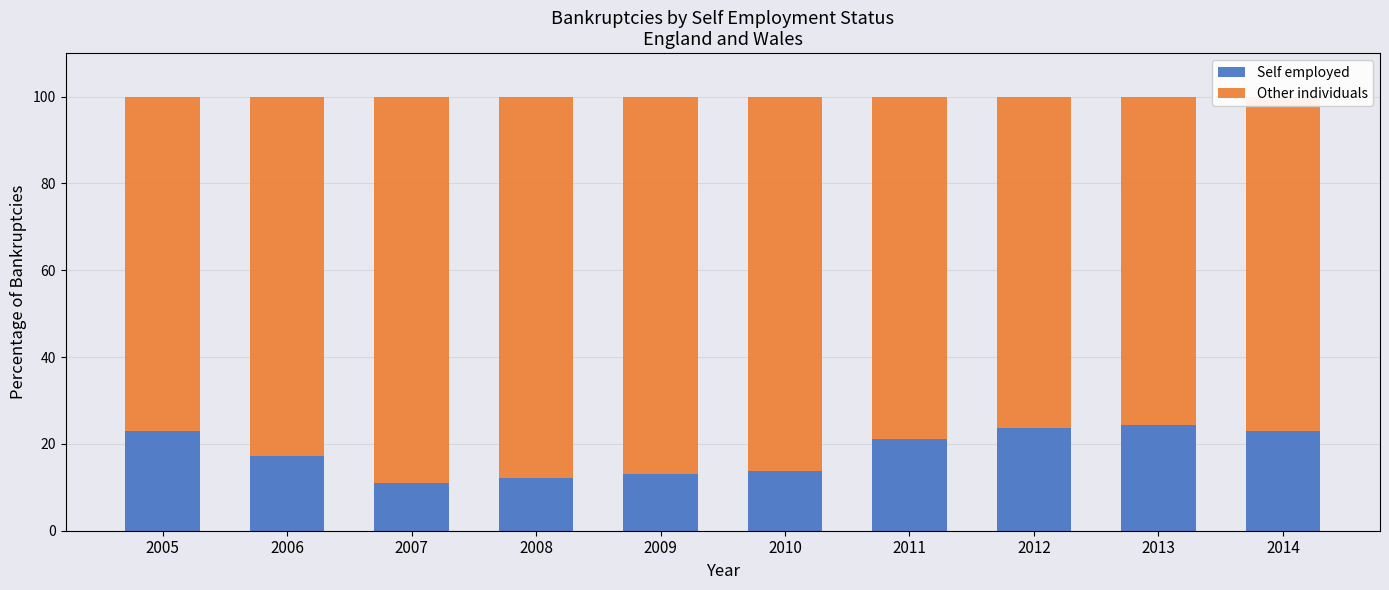

What is the minimum value for Self employed?

10.9